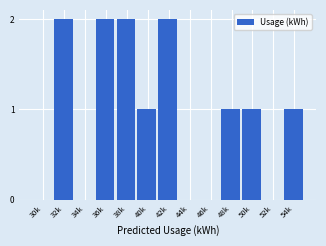

Reading left to right, list all the values displayed in this chart.

30k=0	32k=2	34k=0	36k=2	38k=2	40k=1	42k=2	44k=0	46k=0	48k=1	50k=1	52k=0	54k=1